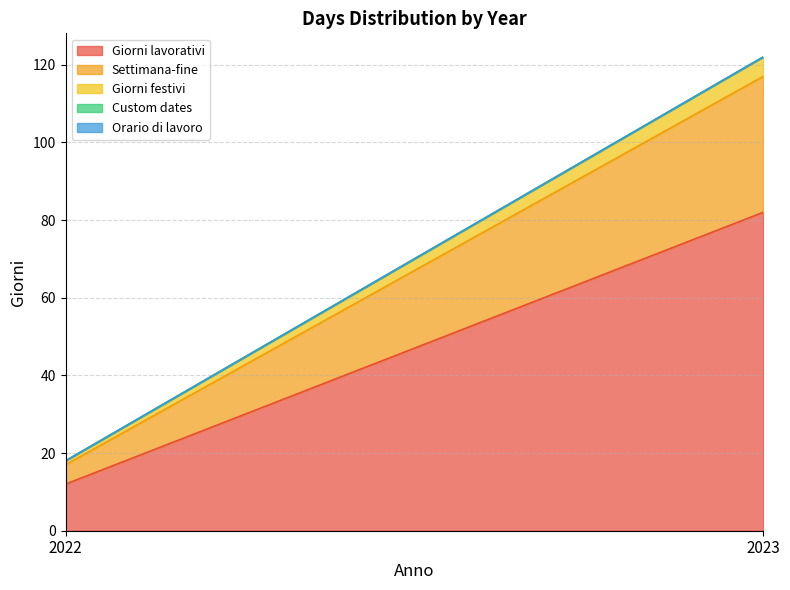

Does the chart display data point markers on the line(s)?

No